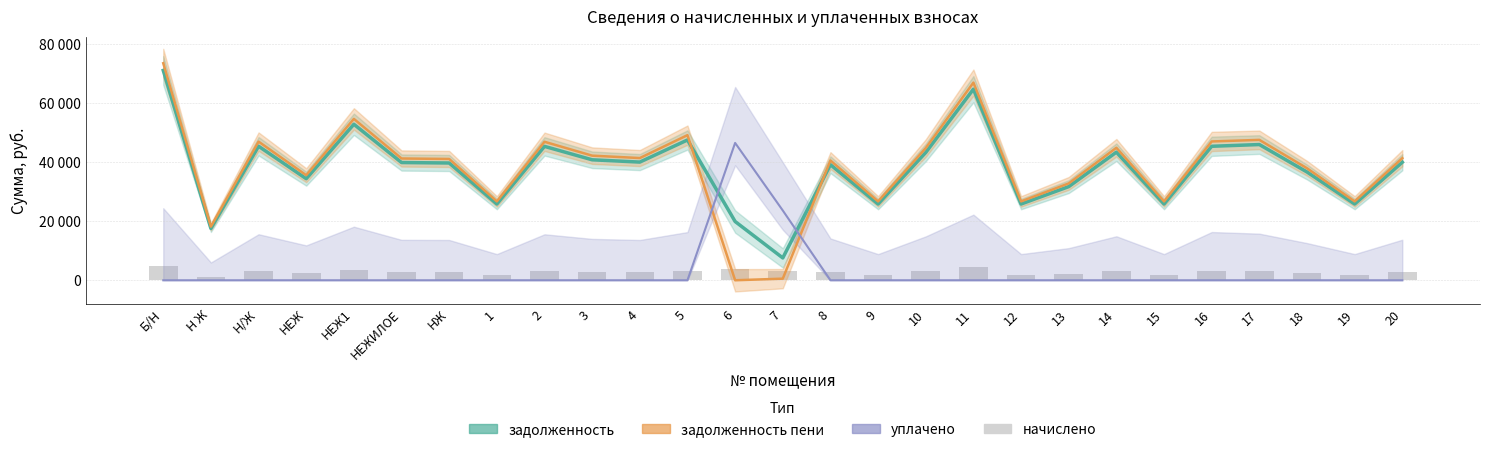

The задолженность series shows 7571.4 at 7. True or false?

True